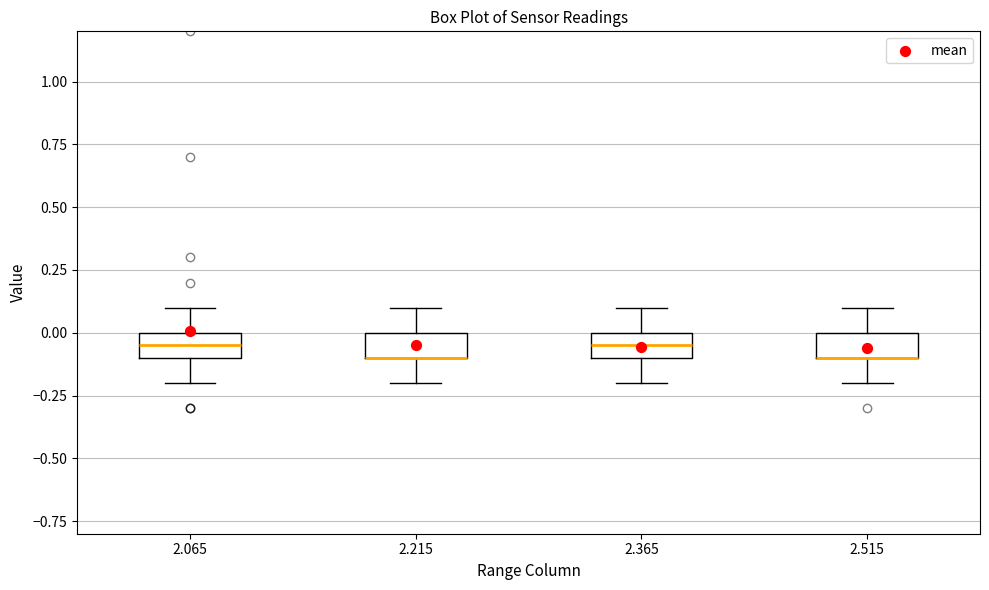

Reading left to right, read every box against the y-axis: the position of its median line, the range the box covers, and the ends of its whiskers. The values are not printed on the chart, so give them approximately, as read against the axis.

2.065: median -0.05, box -0.10 to 0.00, whiskers -0.20 to 0.10
2.215: median -0.10 (drawn on the box's lower edge), box -0.10 to 0.00, whiskers -0.20 to 0.10
2.365: median -0.05, box -0.10 to 0.00, whiskers -0.20 to 0.10
2.515: median -0.10 (drawn on the box's lower edge), box -0.10 to 0.00, whiskers -0.20 to 0.10